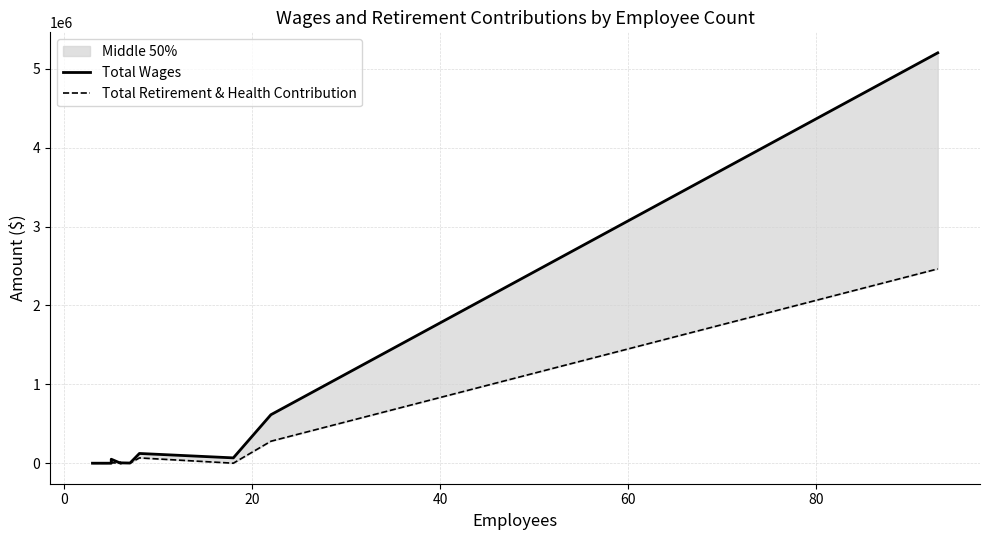

What is the difference between the second highest and minimum values in the Total Wages series?

614787